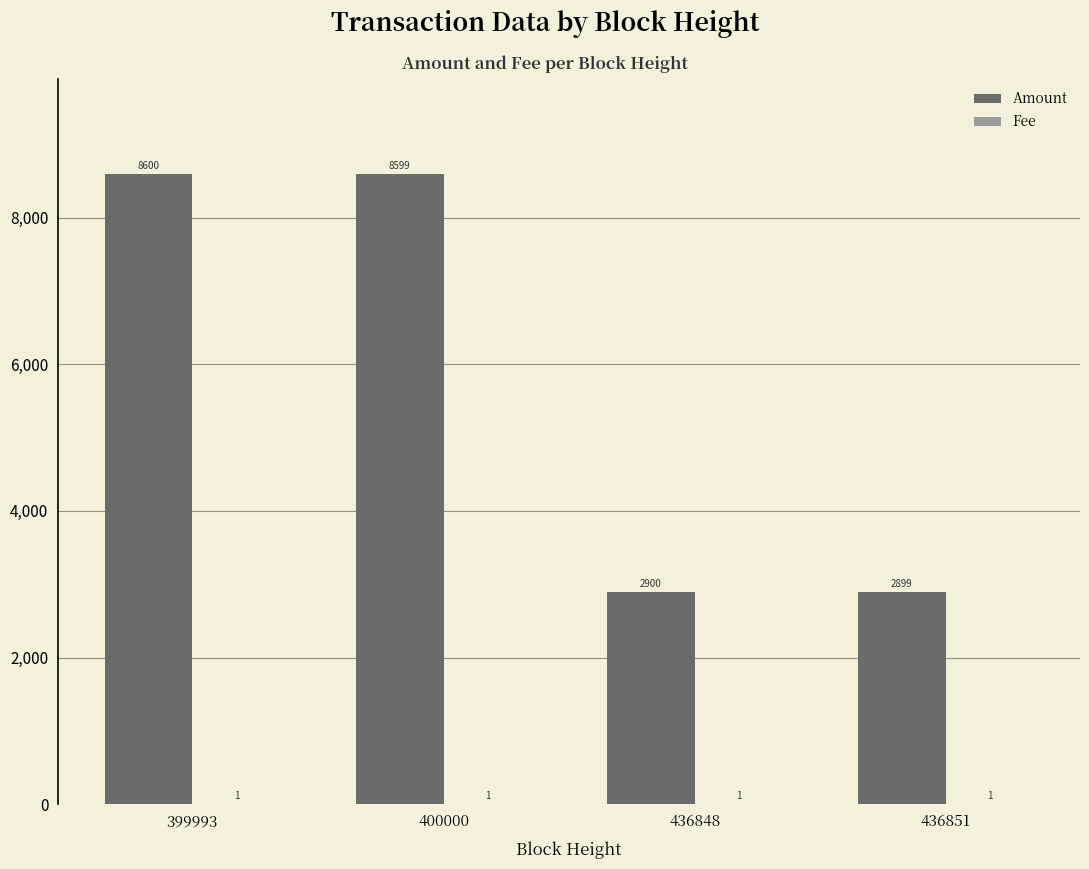

What is the maximum value for Amount?

8600